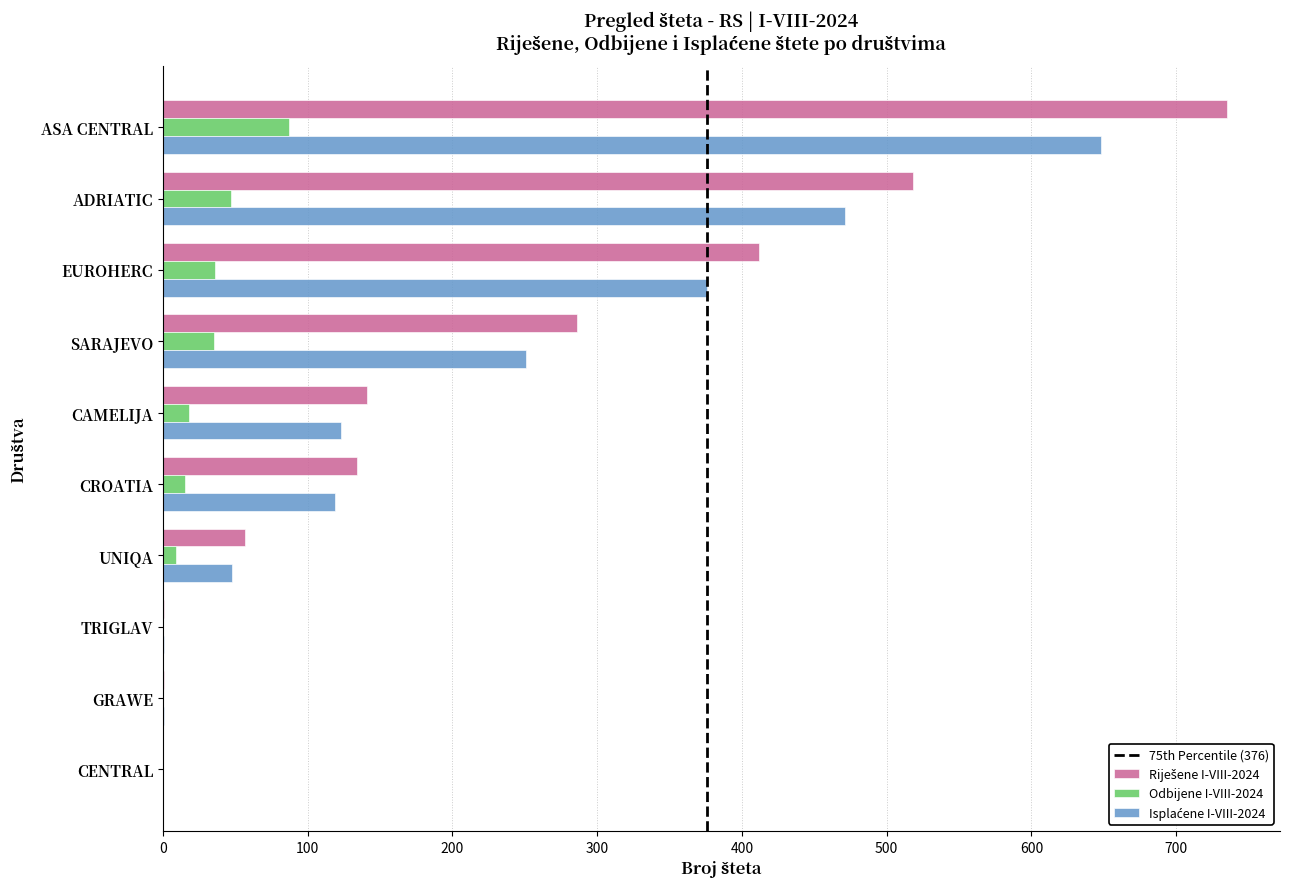

At which category is the sum across all series the highest?

ASA CENTRAL